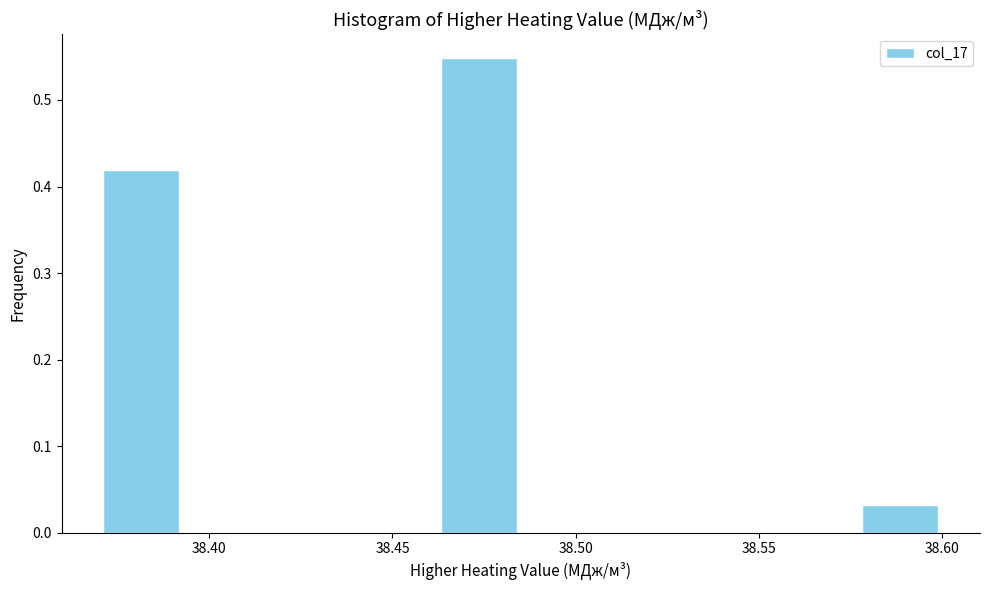

What is the height of the bar covering 38.577 to 38.600 on the x-axis? Neither the bar edges nor the heights are printed on the chart, so give them approximately, as read against the axes.

0.03